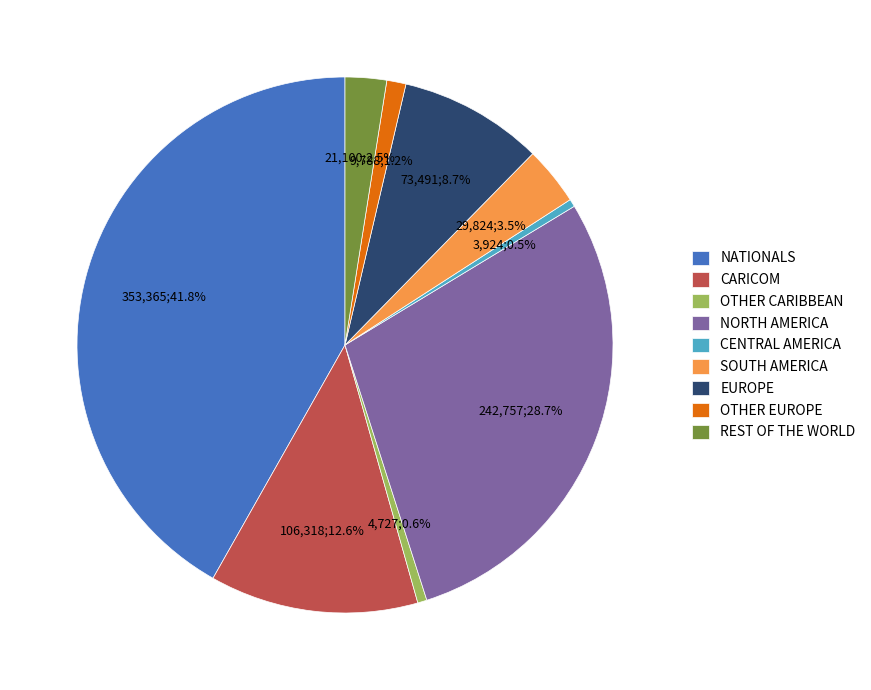

The OTHER CARIBBEAN slice represents 11% of the pie. True or false?

False